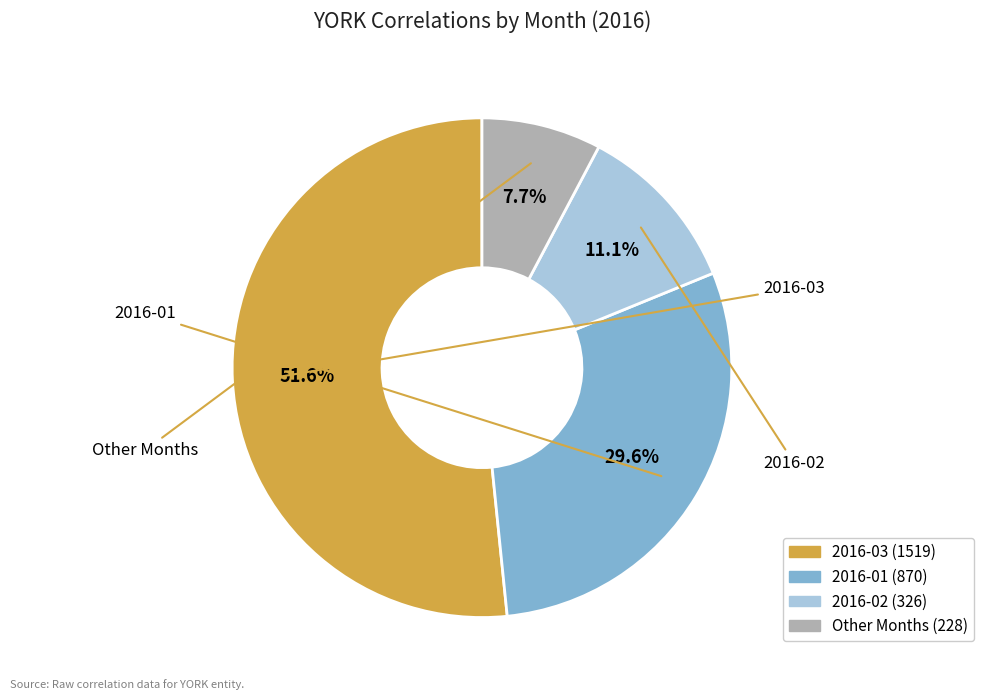

Is there any slice that represents more than half of the pie?

Yes